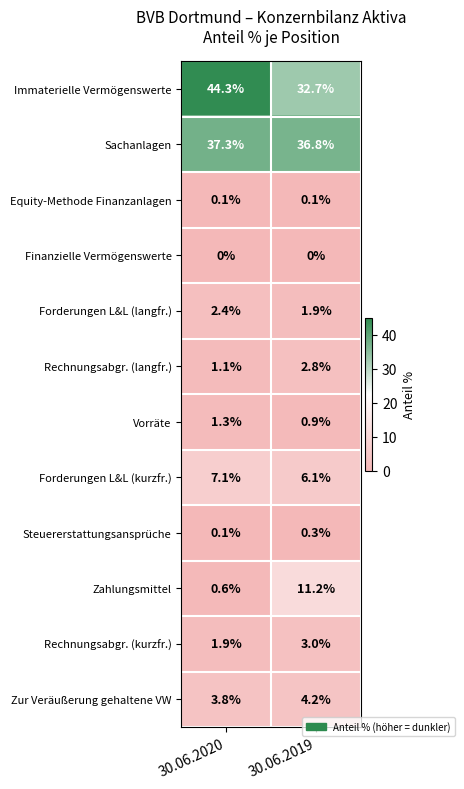

What is the difference between the highest and lowest values at 30.06.2019?

36.8